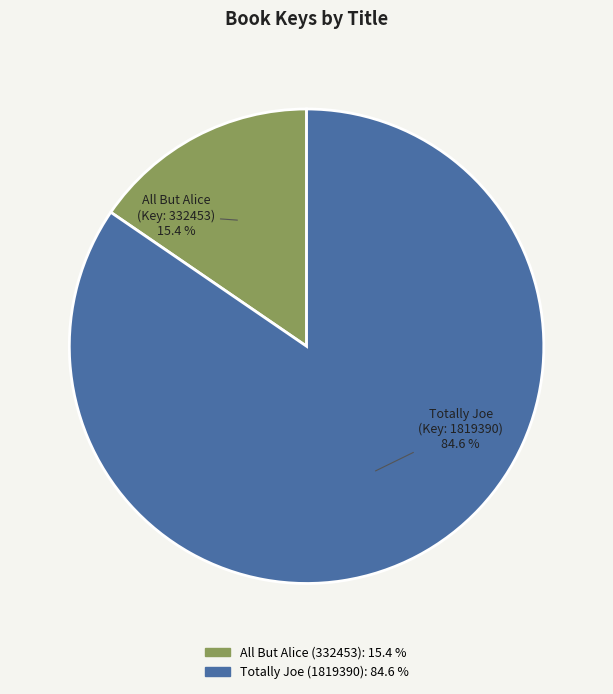

To the nearest percent, what is the average slice percentage?

50%